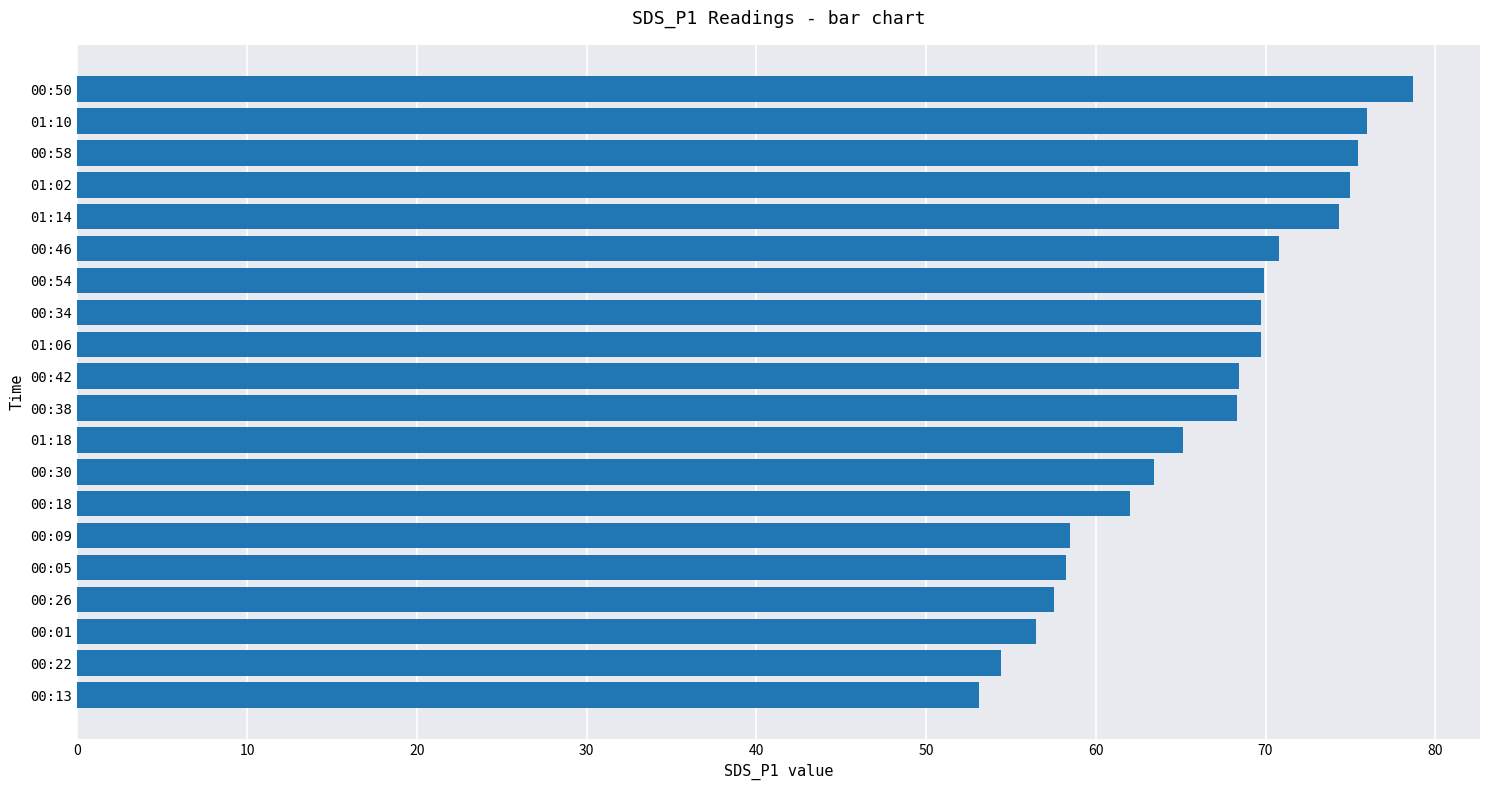

Read the value at 00:13.

53.1